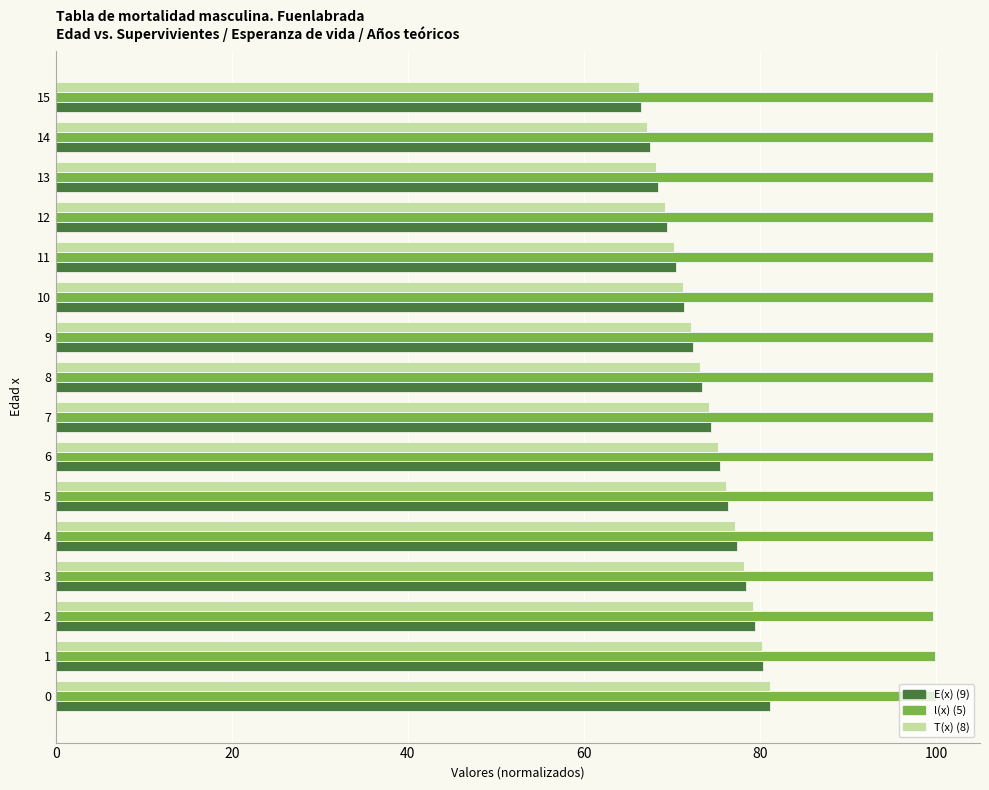

Which series has the largest range (max minus min)?

T(x) (8)